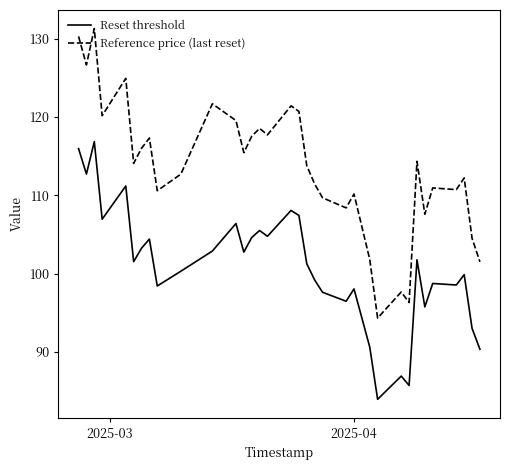

True or false: Reset threshold and Reference price (last reset) cross at least once.

False